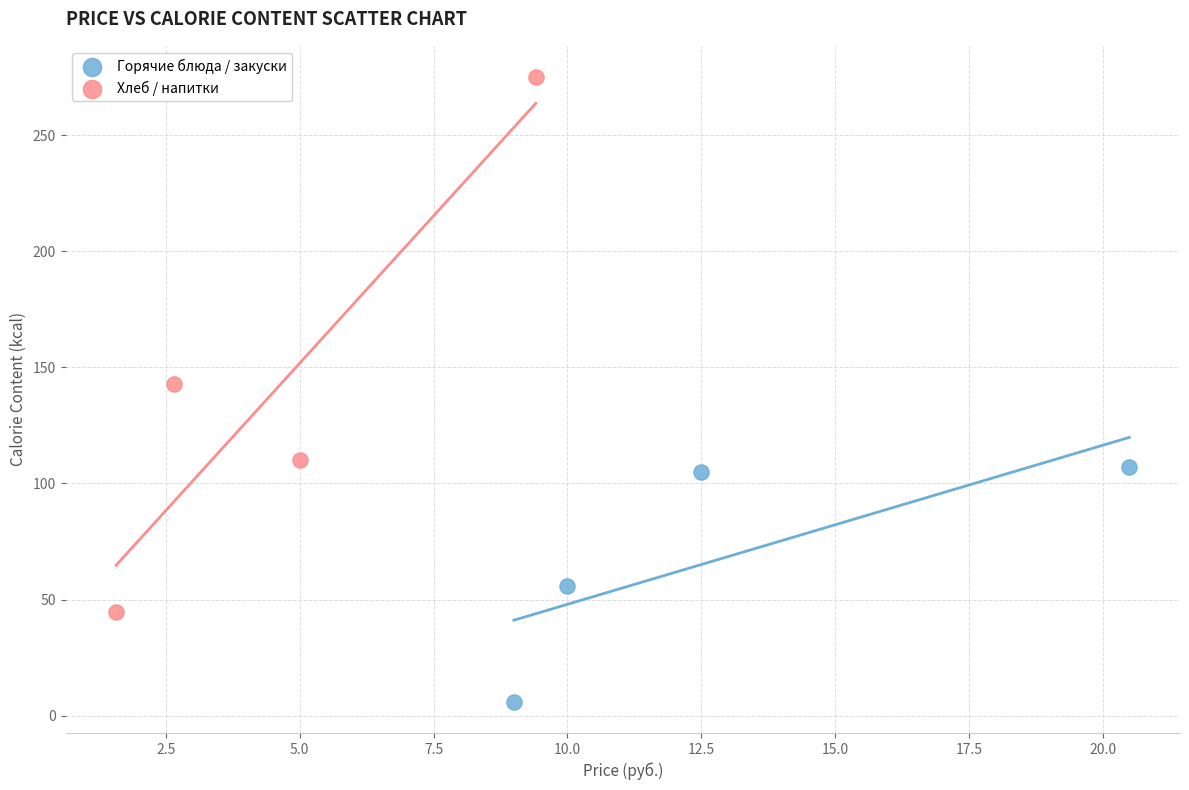

Which series contains the highest Y value?

Хлеб / напитки